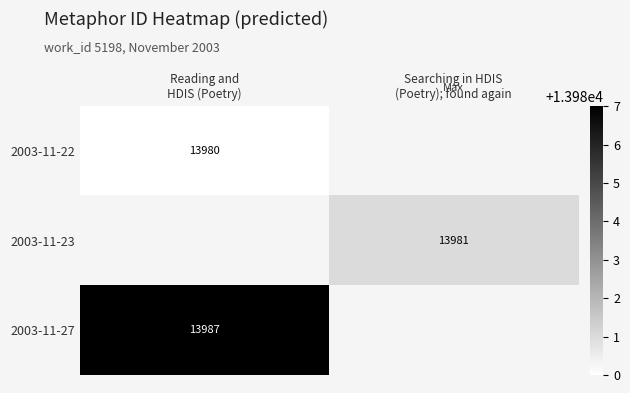

What is the smallest value displayed?

13980.0